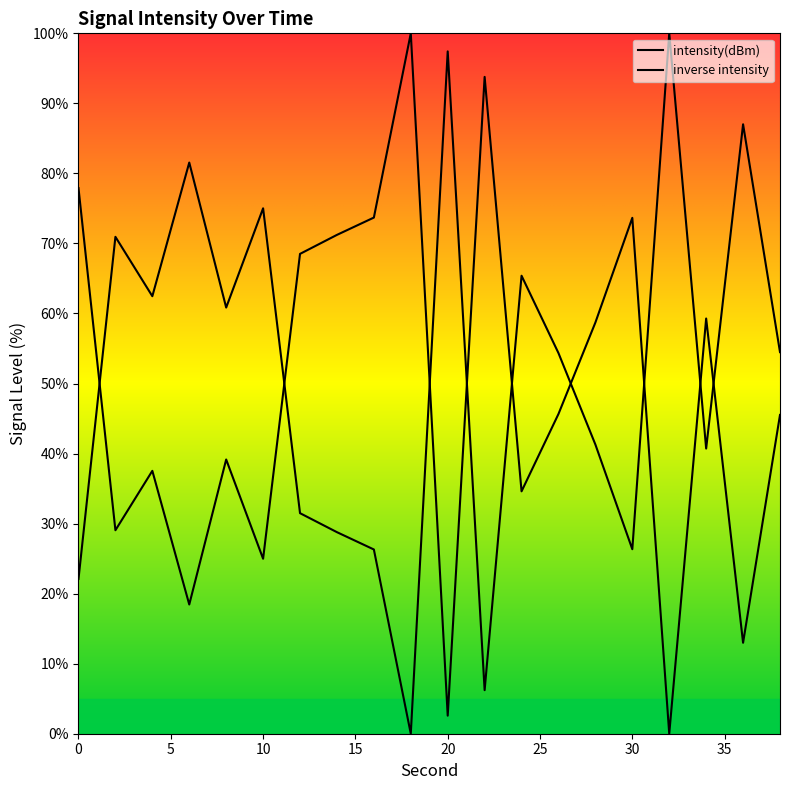

How many values in inverse intensity are above zero?

19